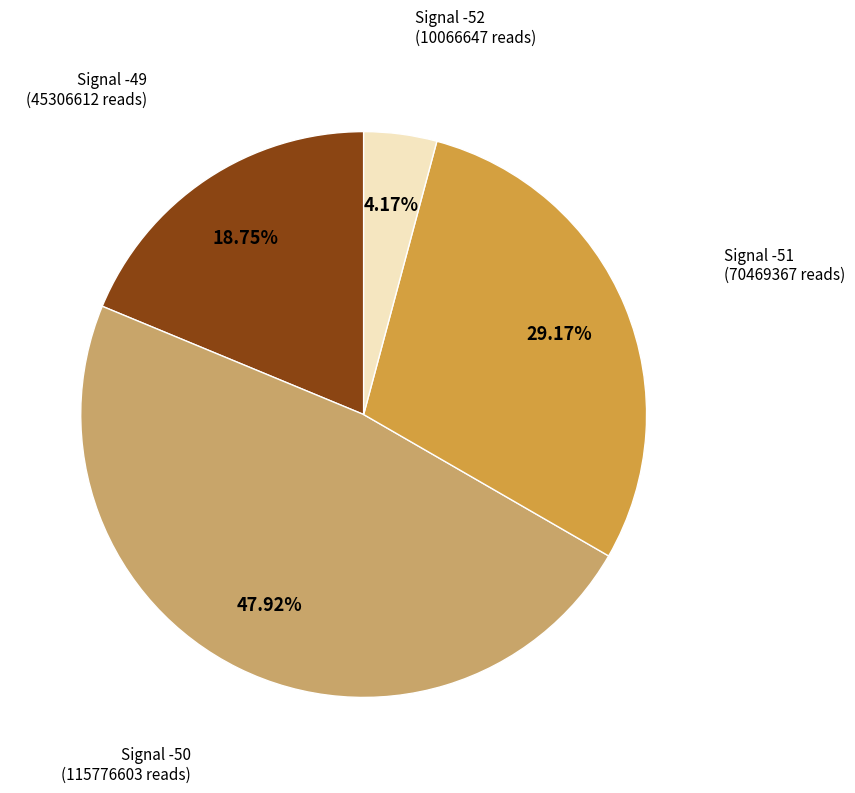

What is the ratio of the value at Signal -49 (45306612 reads) to the value at Signal -51 (70469367 reads)?

0.6